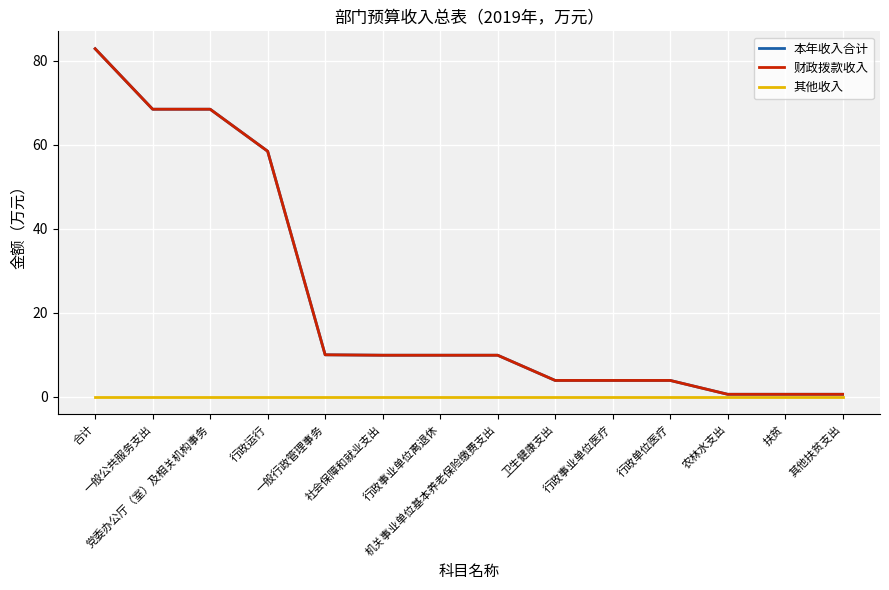

Does the chart display data point markers on the line(s)?

No